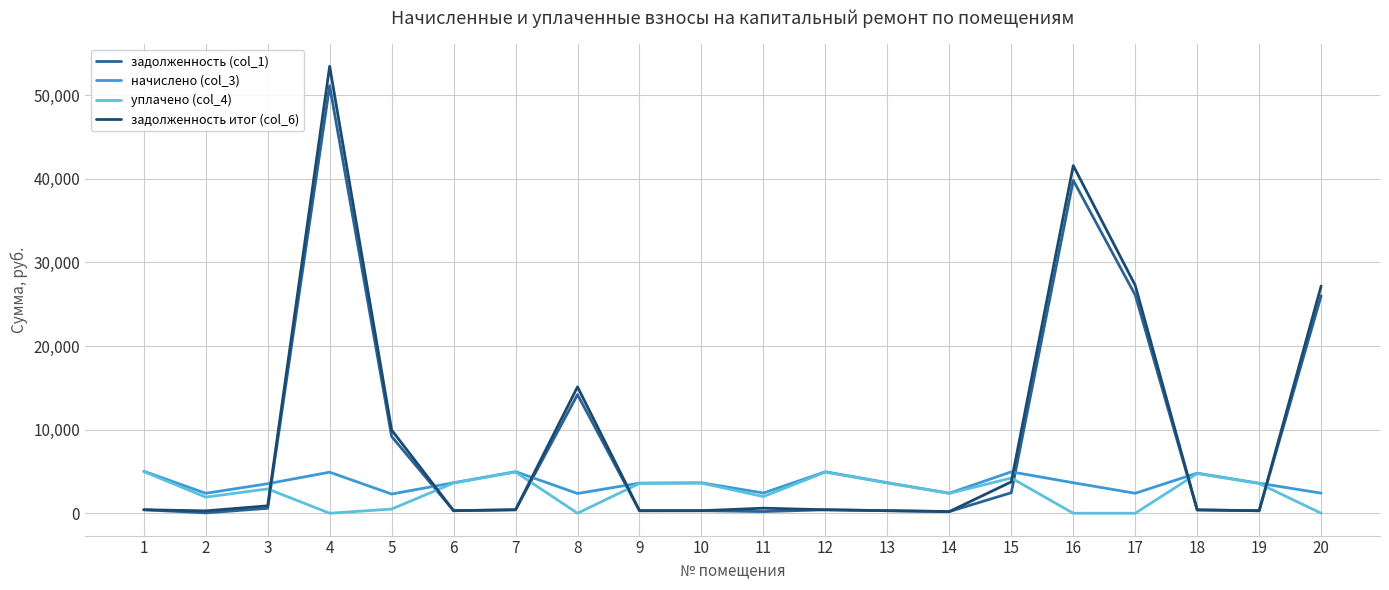

Which series has the largest range (max minus min)?

задолженность итог (col_6)